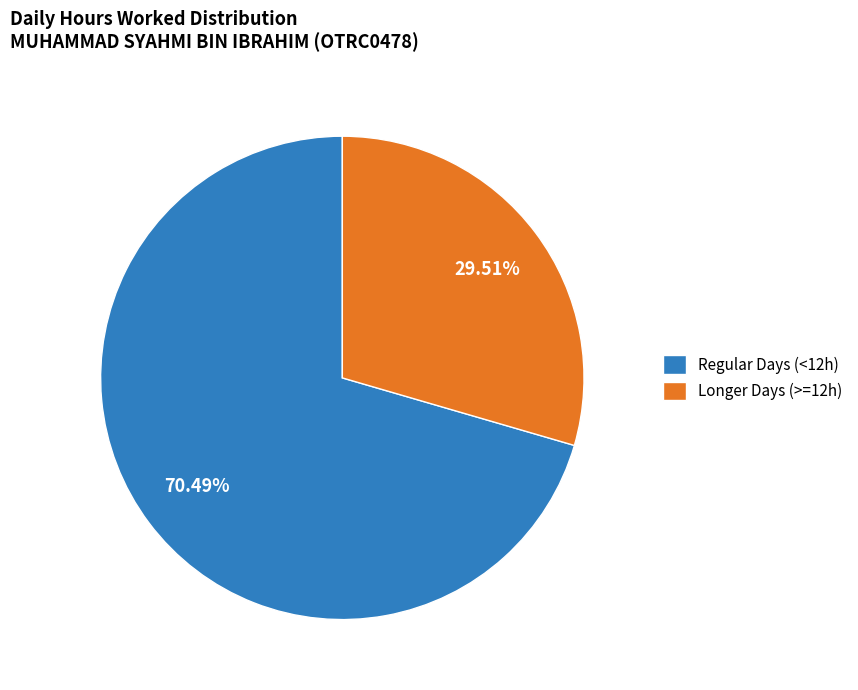

Does Longer Days (>=12h) represent more than half of the total?

No